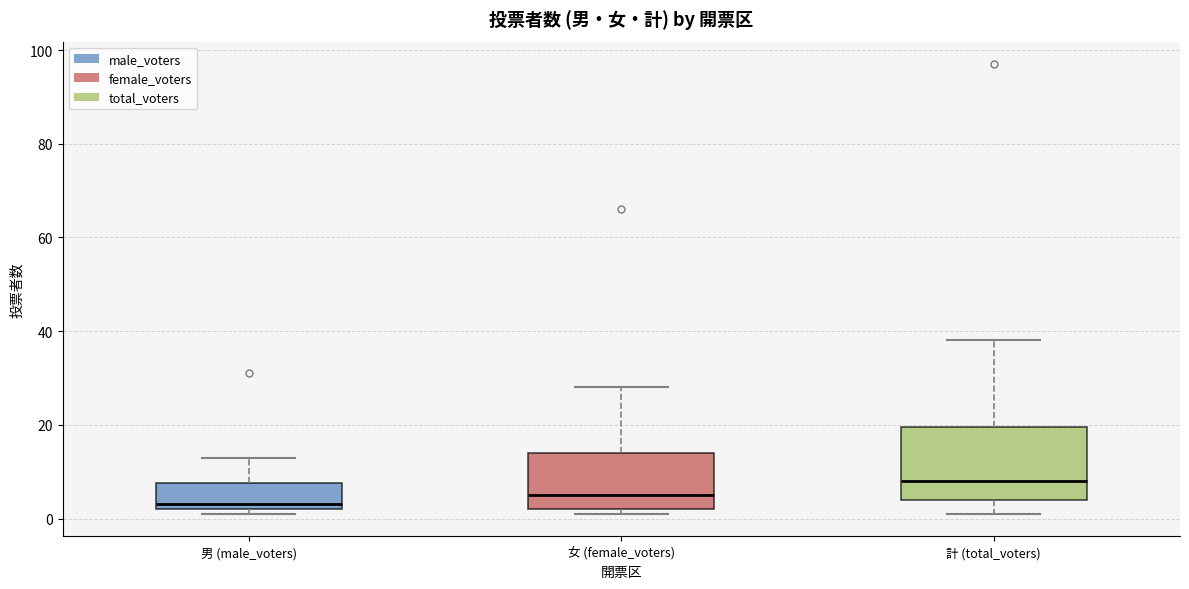

Where is the lower edge of the box for 女 (female_voters) on the y-axis? The values are not printed on the chart, so give them approximately, as read against the axis.

2